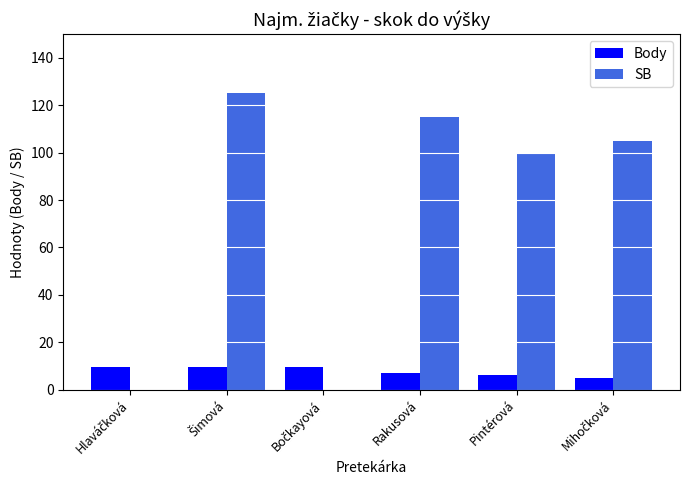

What is the sum of the Body values at Rakusová and Pintérová?

13.0